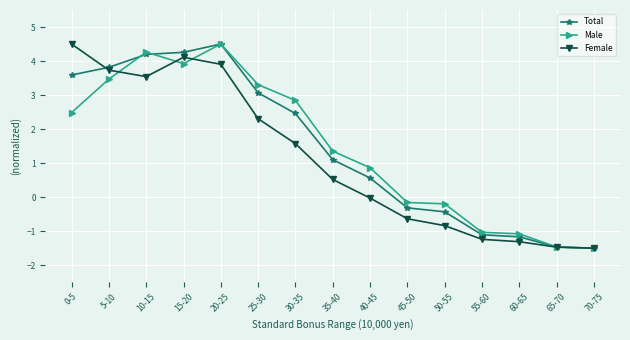

At which label does Male reach its peak?

20-25